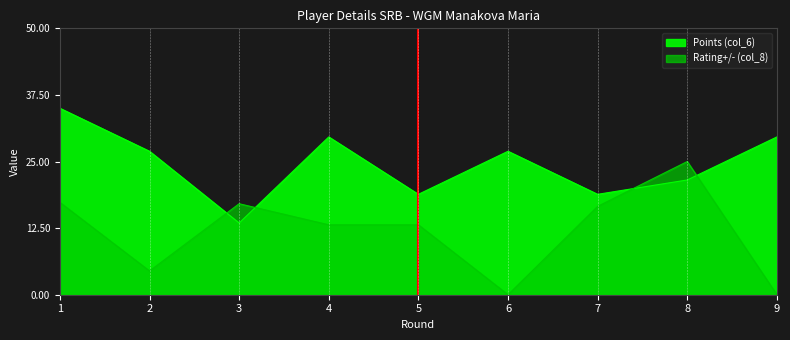

Is the value of Rating+/- (col_8) at 4 greater than the value of Points (col_6) at 4?

No